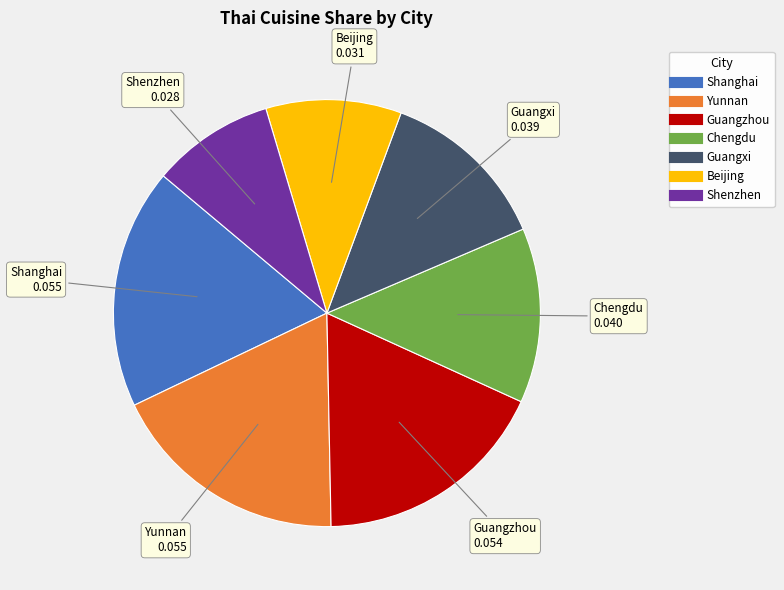

Is the sum of Beijing and Guangzhou greater than half?

No